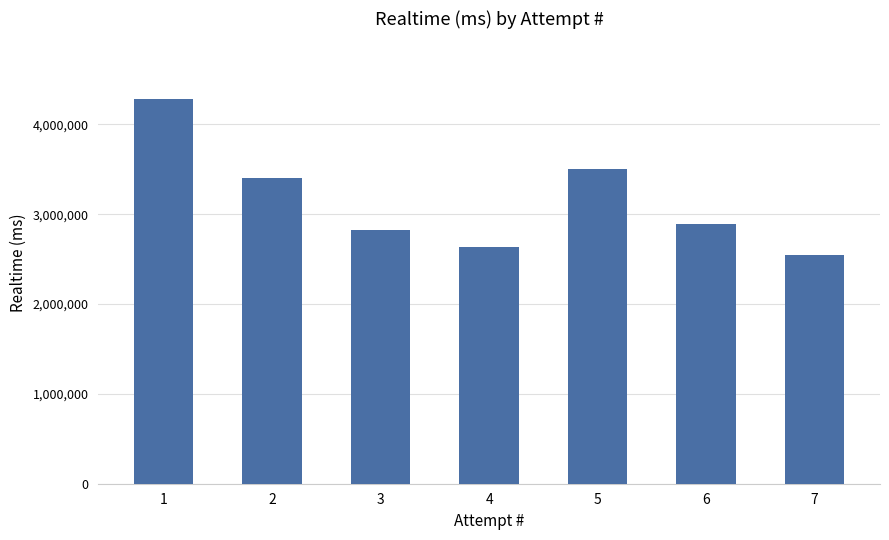

How many data points does each series have?

7